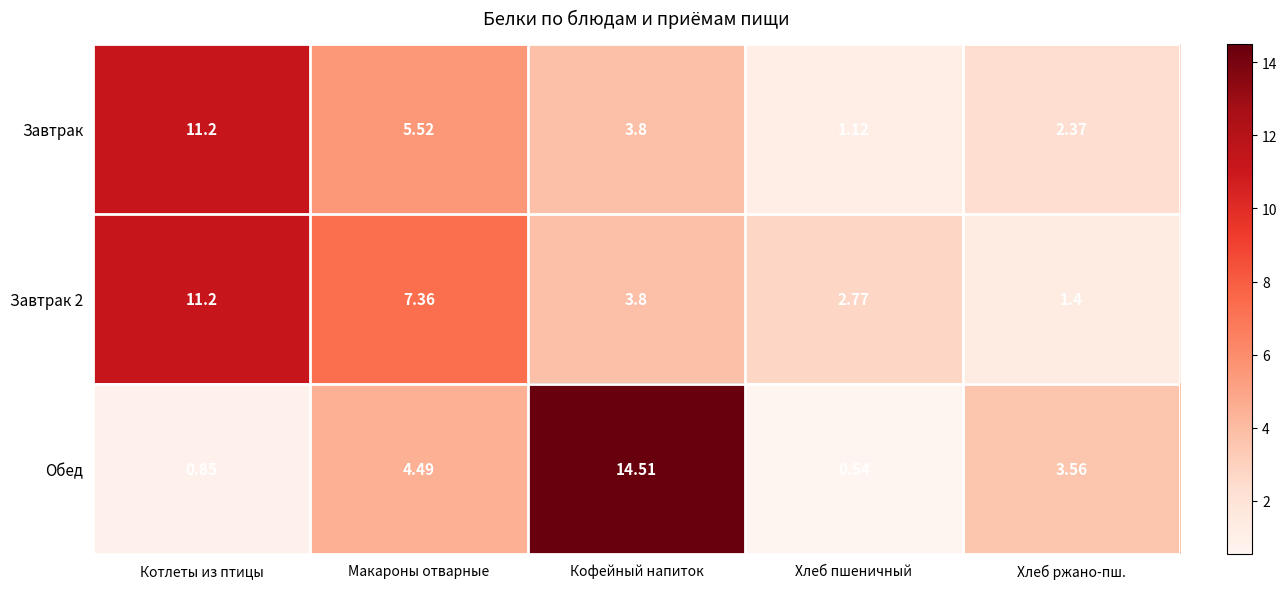

What is the spread (max minus min) of values at Хлеб пшеничный?

2.2